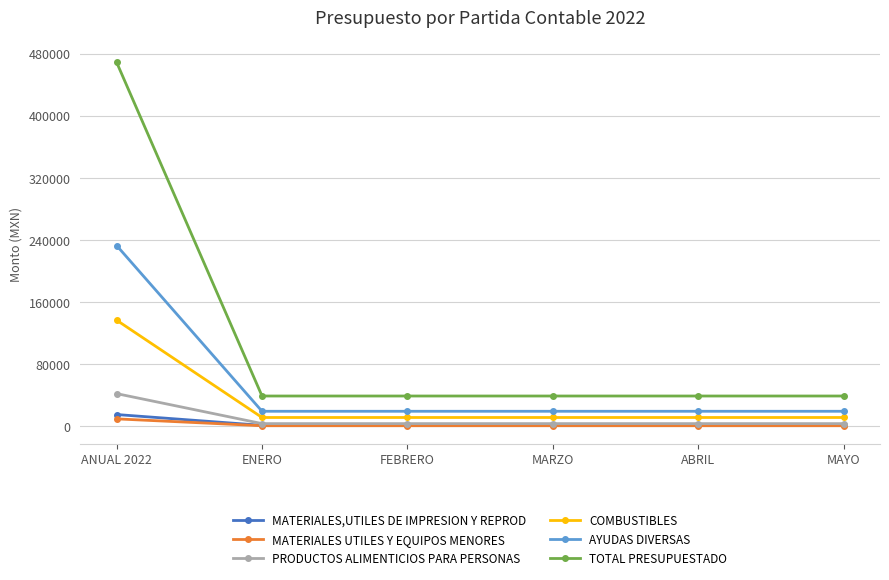

Reading left to right, list all the values displayed in this chart.

MATERIALES,UTILES DE IMPRESION Y REPROD: ANUAL 2022=15215.7	ENERO=1268.0	FEBRERO=1268.0	MARZO=1268.0	ABRIL=1268.0	MAYO=1268.0
MATERIALES UTILES Y EQUIPOS MENORES: ANUAL 2022=9623.3	ENERO=801.9	FEBRERO=801.9	MARZO=801.9	ABRIL=801.9	MAYO=801.9
PRODUCTOS ALIMENTICIOS PARA PERSONAS: ANUAL 2022=42138.1	ENERO=3511.5	FEBRERO=3511.5	MARZO=3511.5	ABRIL=3511.5	MAYO=3511.5
COMBUSTIBLES: ANUAL 2022=136719.5	ENERO=11393.3	FEBRERO=11393.3	MARZO=11393.3	ABRIL=11393.3	MAYO=11393.3
AYUDAS DIVERSAS: ANUAL 2022=232870.1	ENERO=19405.8	FEBRERO=19405.8	MARZO=19405.8	ABRIL=19405.8	MAYO=19405.8
TOTAL PRESUPUESTADO: ANUAL 2022=468763.0	ENERO=39063.6	FEBRERO=39063.6	MARZO=39063.6	ABRIL=39063.6	MAYO=39063.6